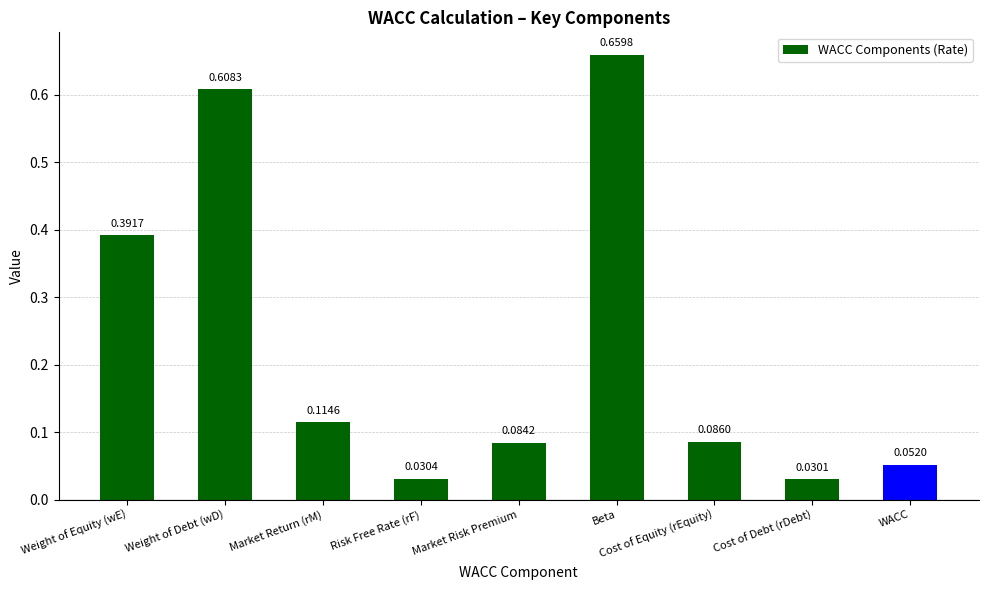

At which label is the value closest to 0?

Cost of Debt (rDebt)